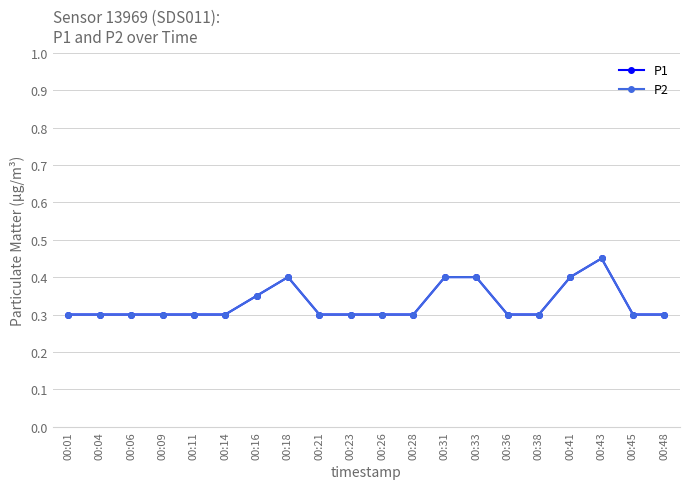

True or false: P2 has more than 0 interior local peaks.

True